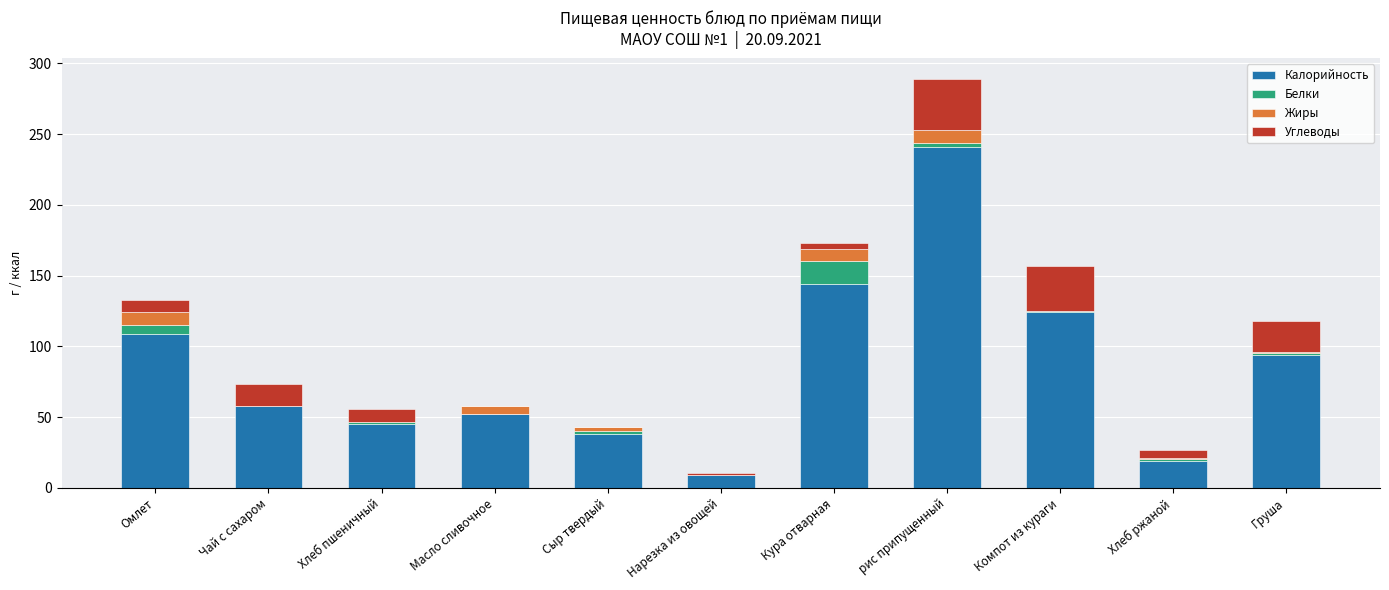

Are the bars grouped side by side (vs. stacked)?

No